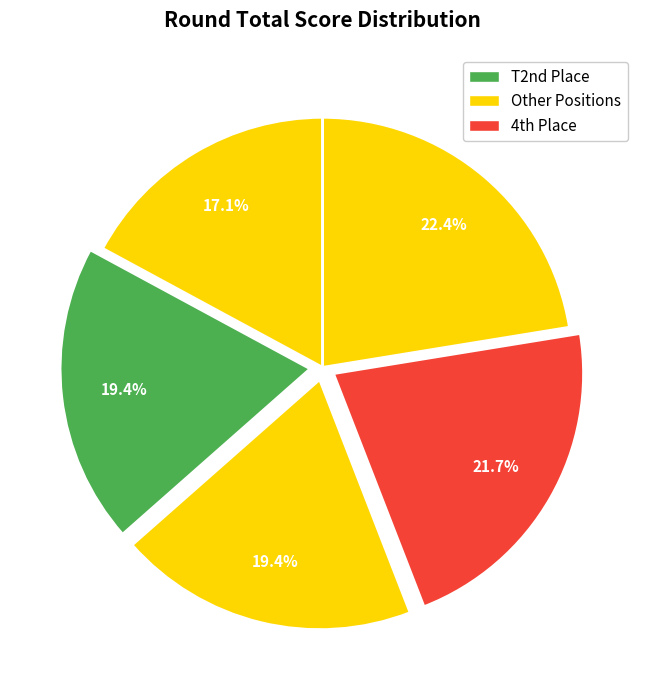

How many slices are in this pie chart?

5